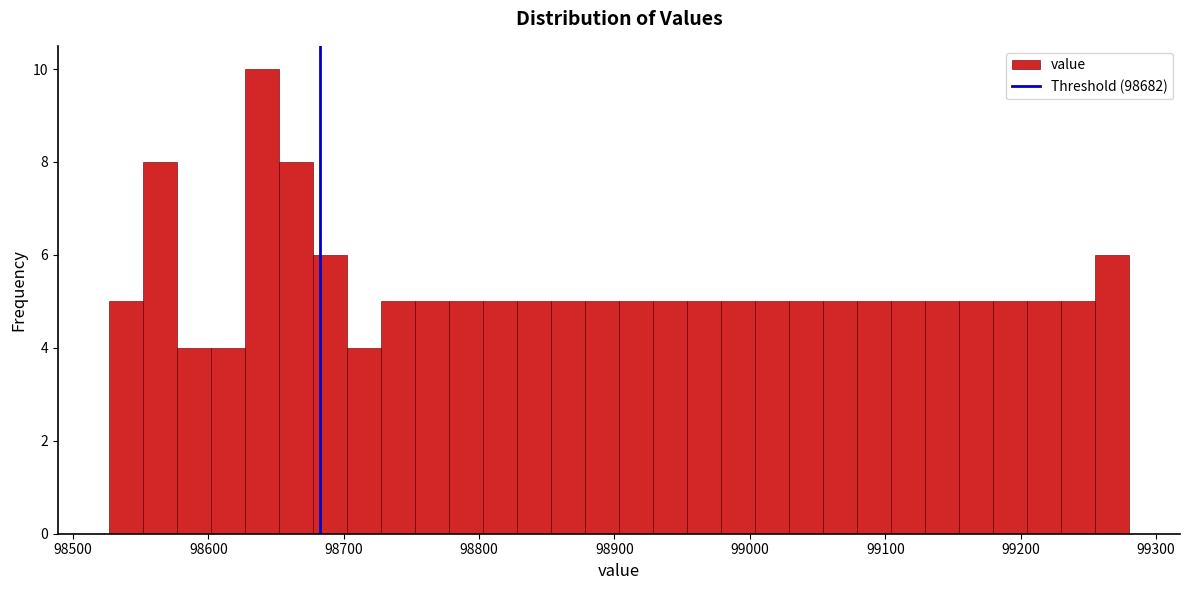

Read against the x-axis, roughly where is the centre of the tallest bar?

98640